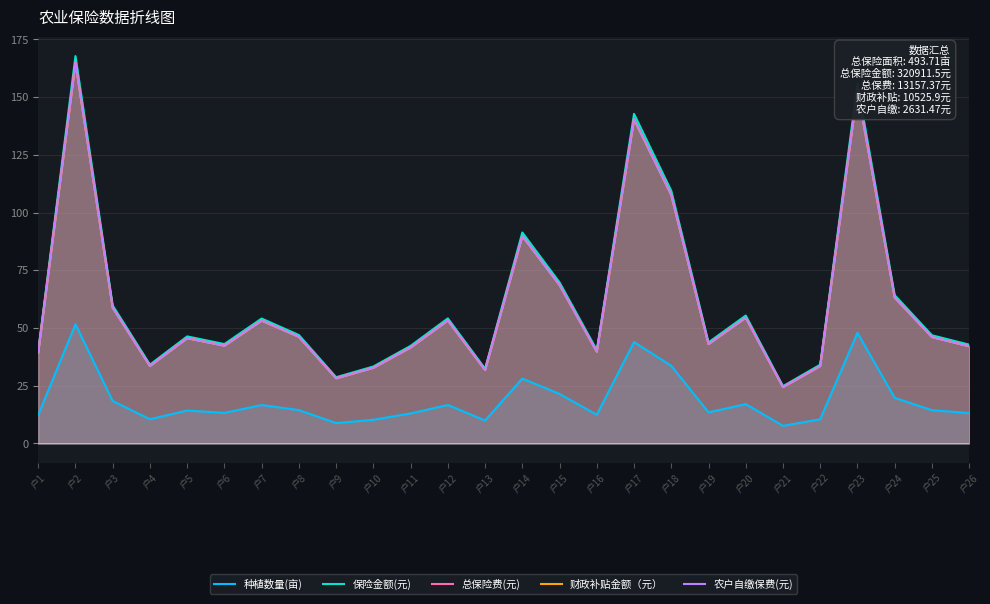

How many categories are shown in the chart?

26